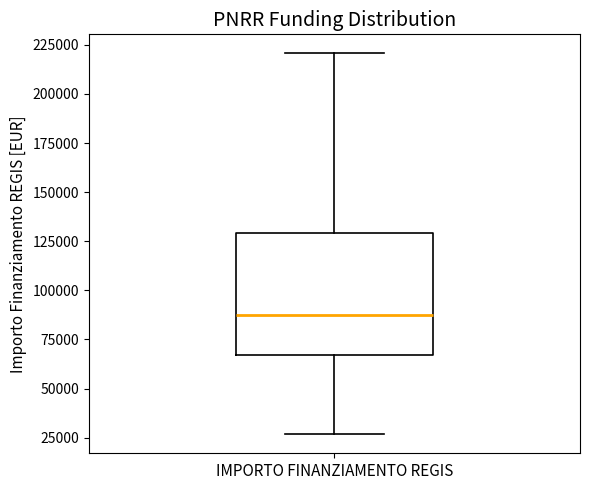

Read this box plot against the y-axis: the position of the median line, the range covered by the box, and the ends of both whiskers. The values are not printed on the chart, so give them approximately, as read against the axis.

median 85000, box 65000 to 130000, whiskers 25000 to 220000